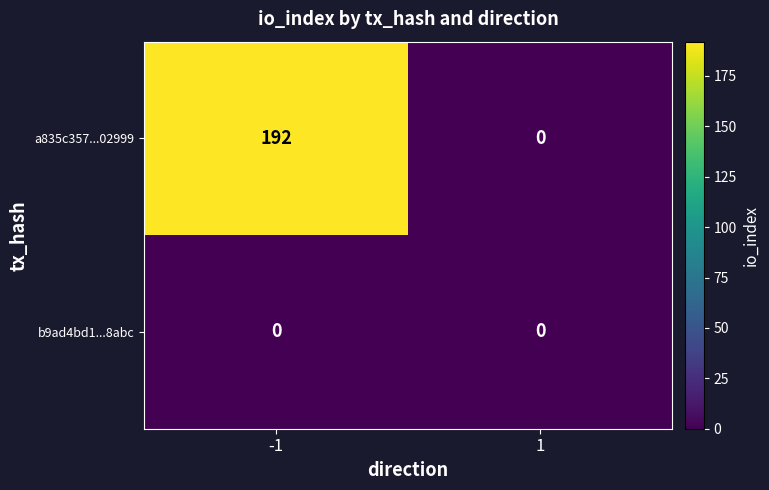

Which series changed the most between -1 and 1?

a835c357...02999